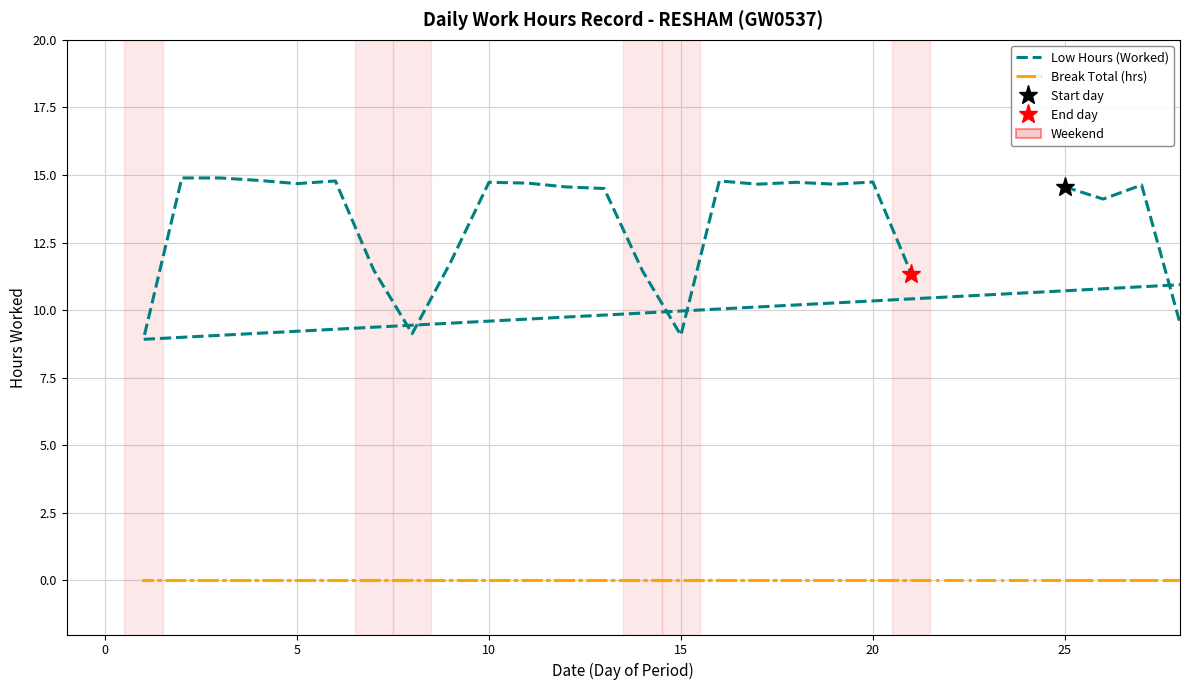

True or false: Break Total (hrs) has more than 2 points higher than both neighbors.

False